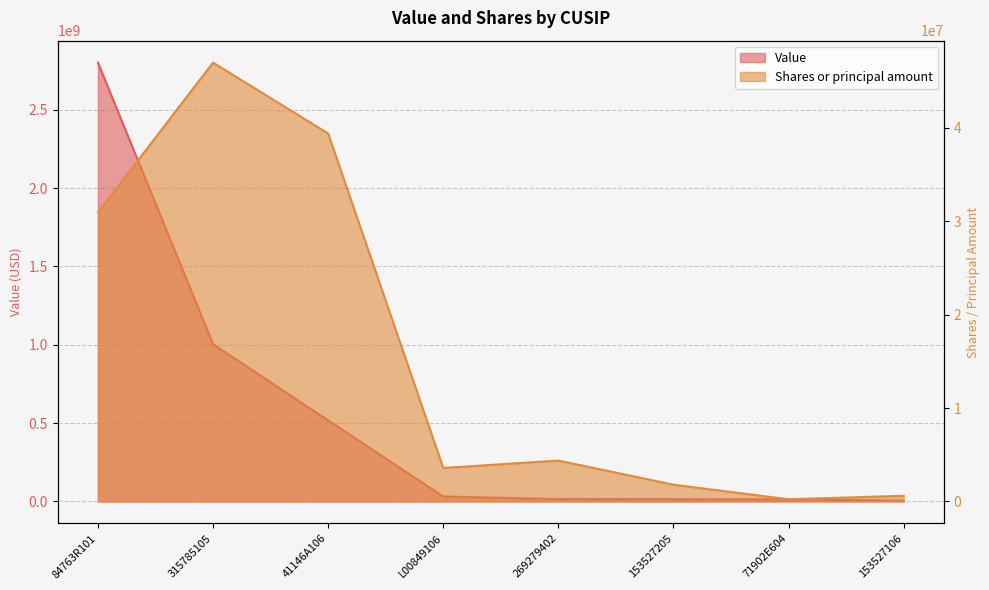

Rank the series by their average value, from highest to lowest.

Value, Shares or principal amount